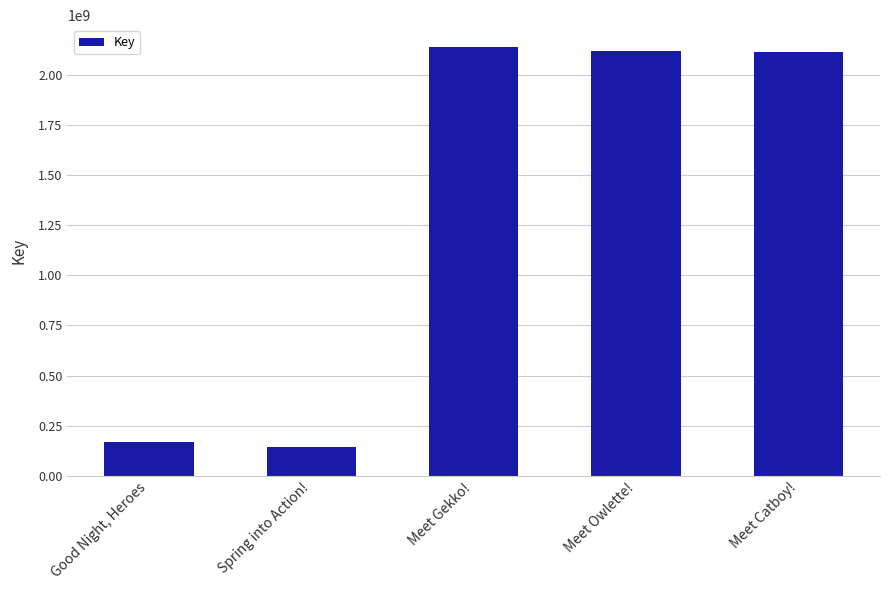

How many data points are less than 2111969189?

2